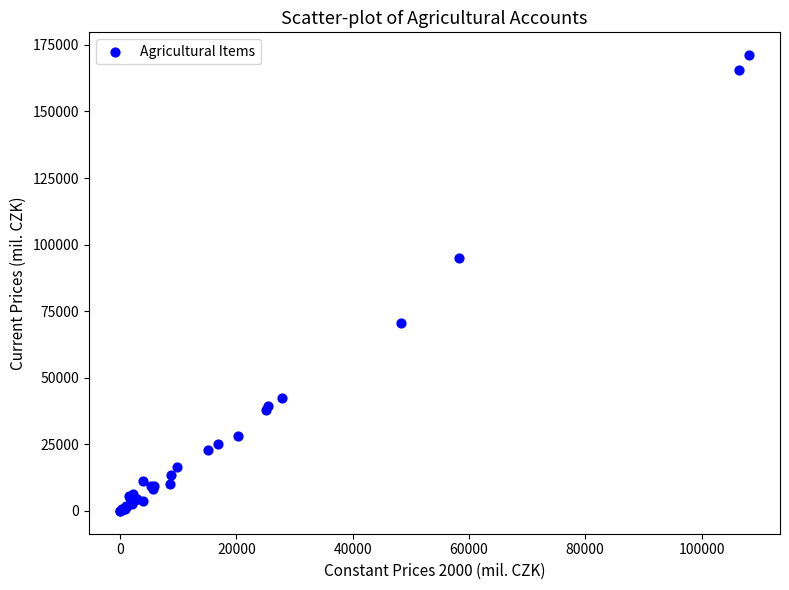

What Y value in the scatter plot is closest to 85581?

94920.7